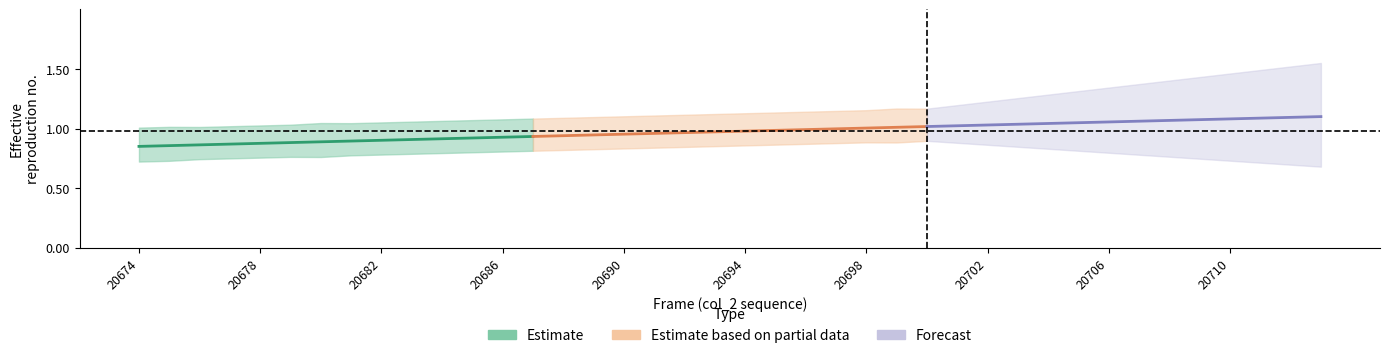

What is the average value of the Estimate based on partial data series?

1.0